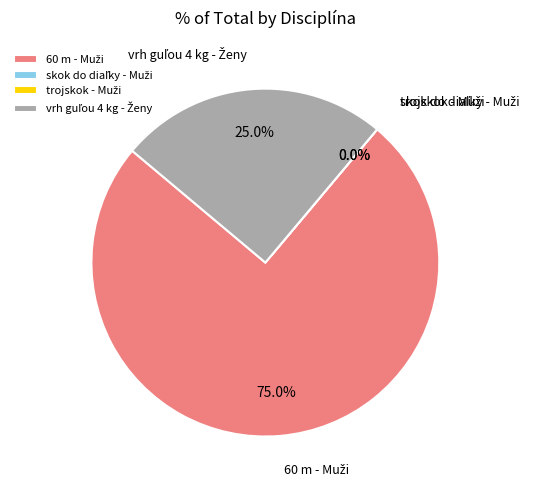

To the nearest percent, what is the average slice percentage?

25%